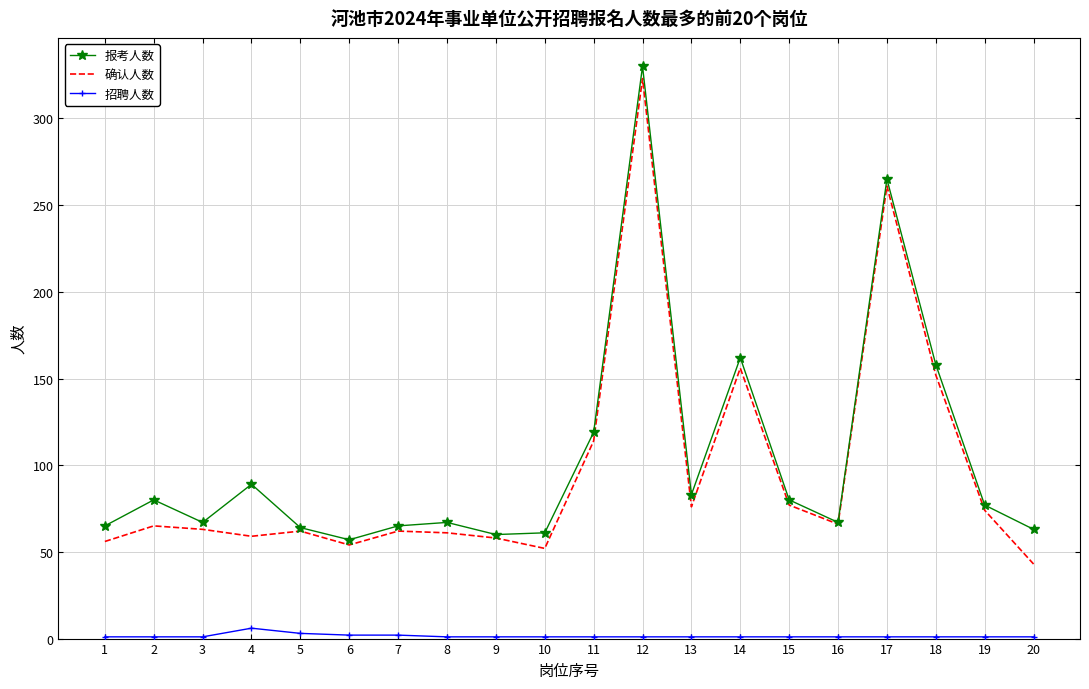

What is the maximum value for 确认人数?

323